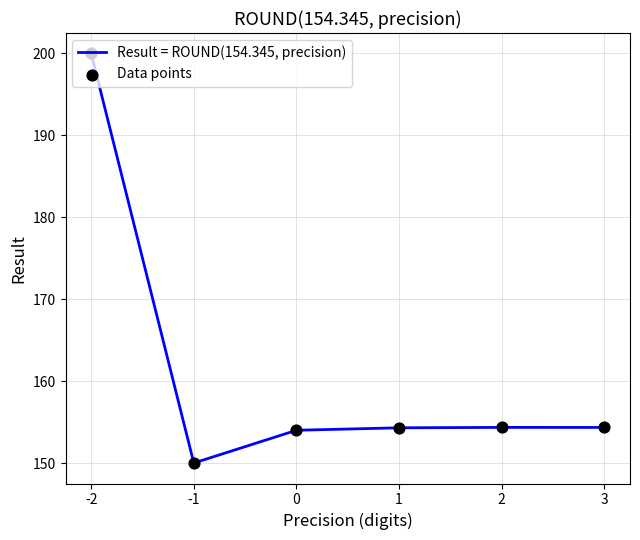

What is the sum of the values at -1 and 0?

304.0